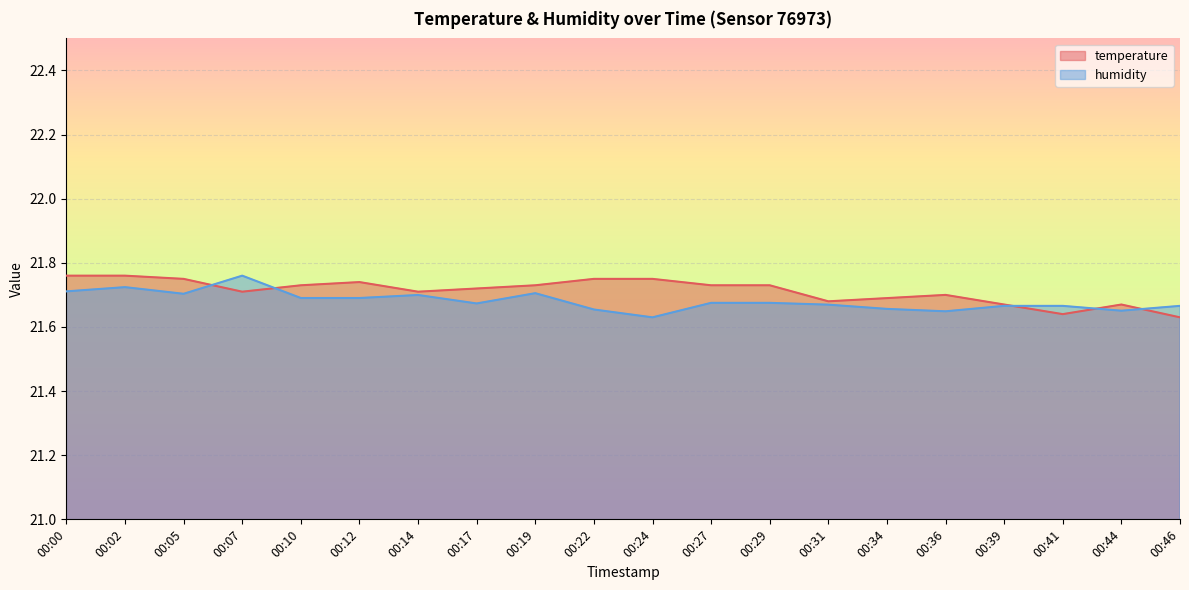

Is it true that temperature equals 9.9 at 00:36?

False